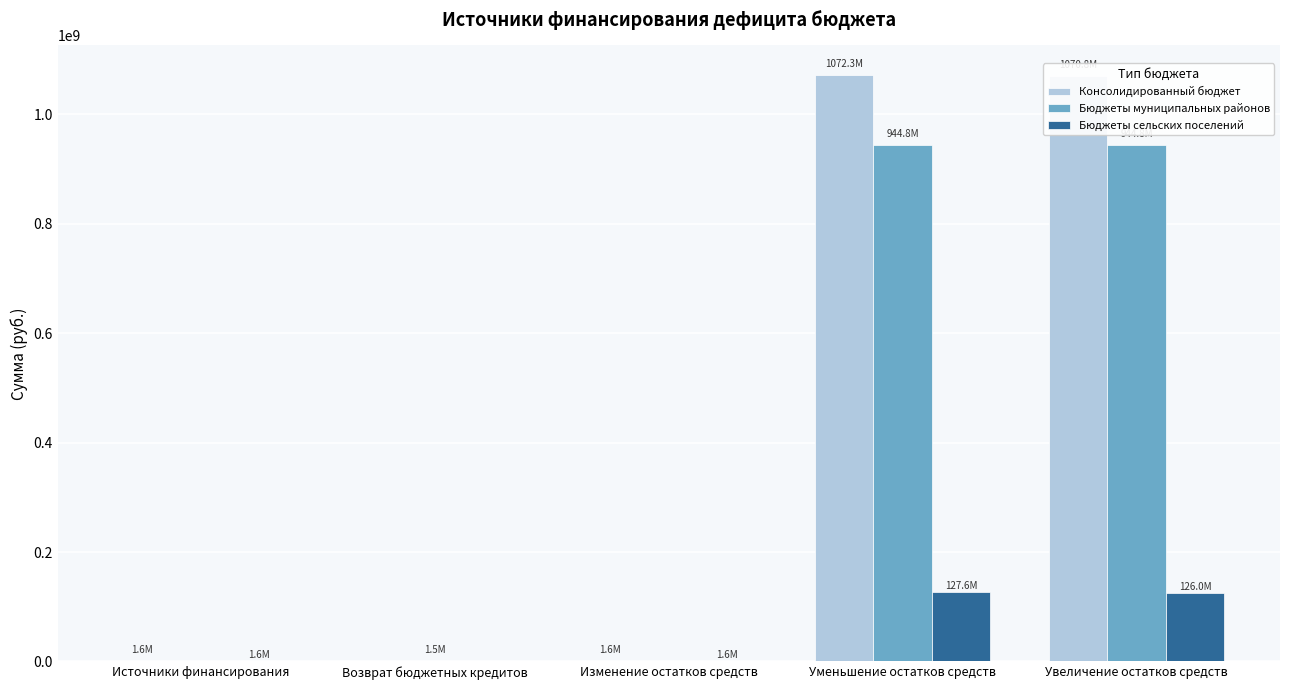

What is the sum of the Бюджеты сельских поселений values at Источники финансирования and Увеличение остатков средств?

127559003.1